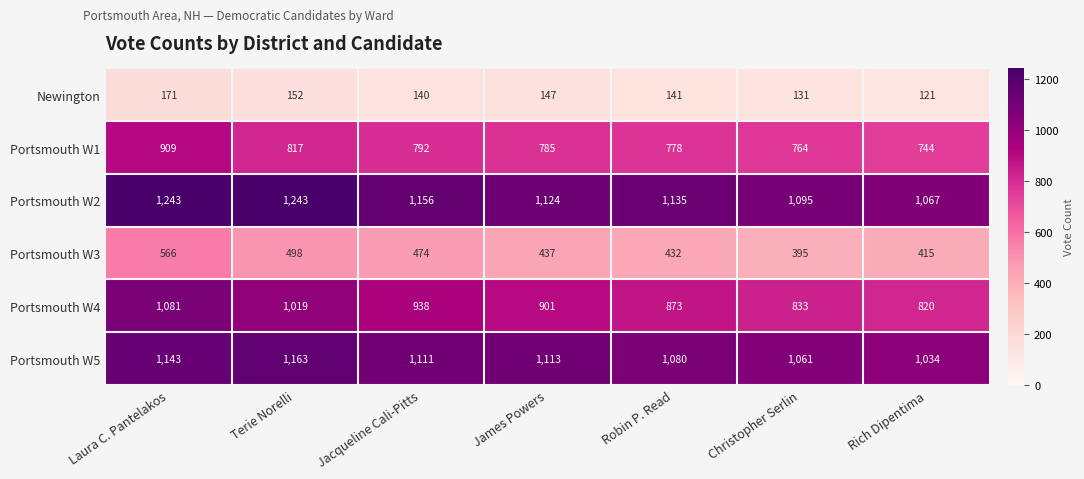

Between Terie Norelli and Jacqueline Cali-Pitts, which series saw the biggest shift?

Portsmouth W2